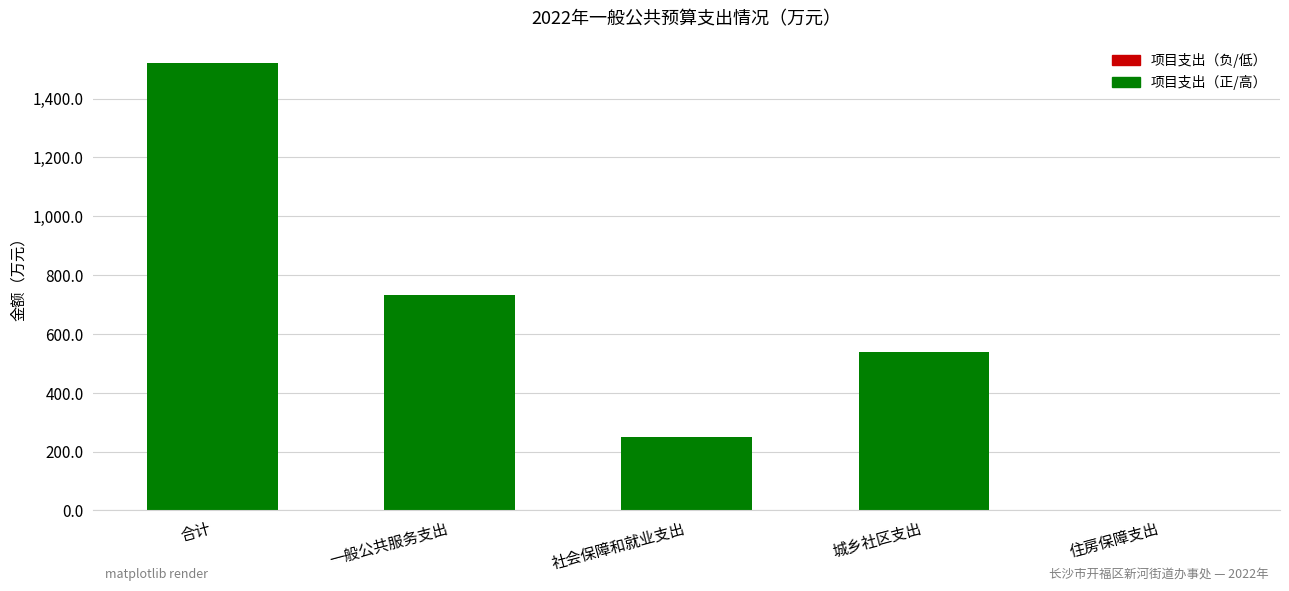

The value at 合计 is 338.6. True or false?

False